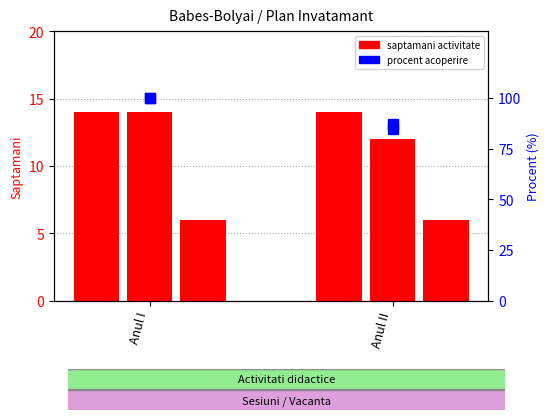

At which category does the chart reach its peak across all series?

Anul I